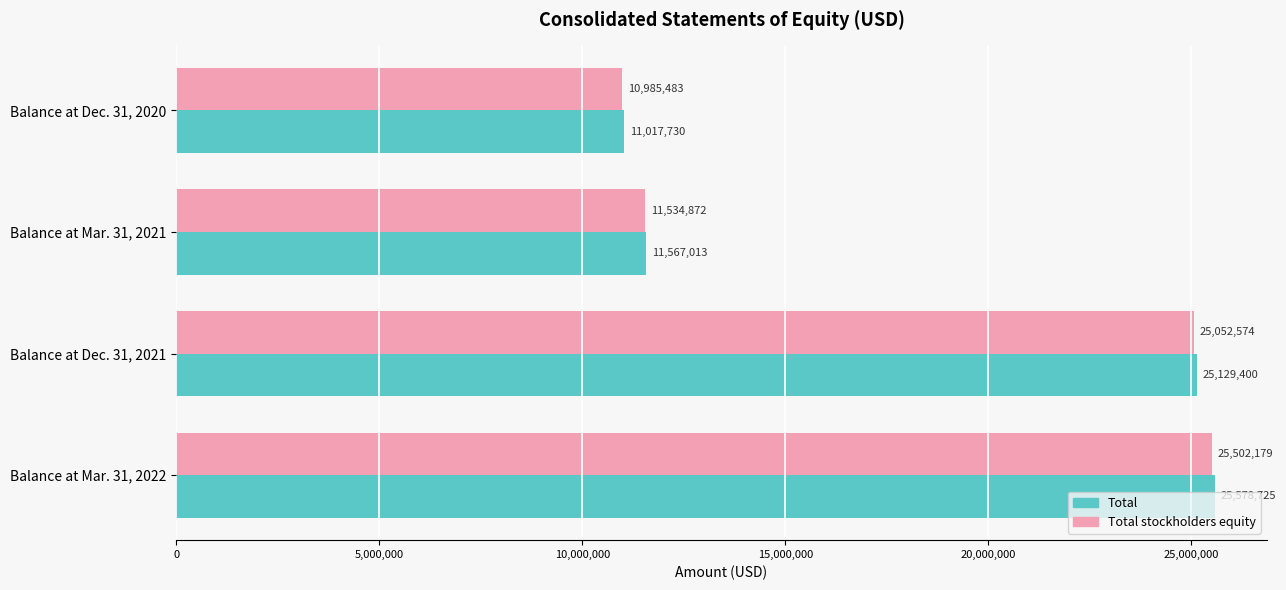

What is the highest value of the Total stockholders equity series?

25502179